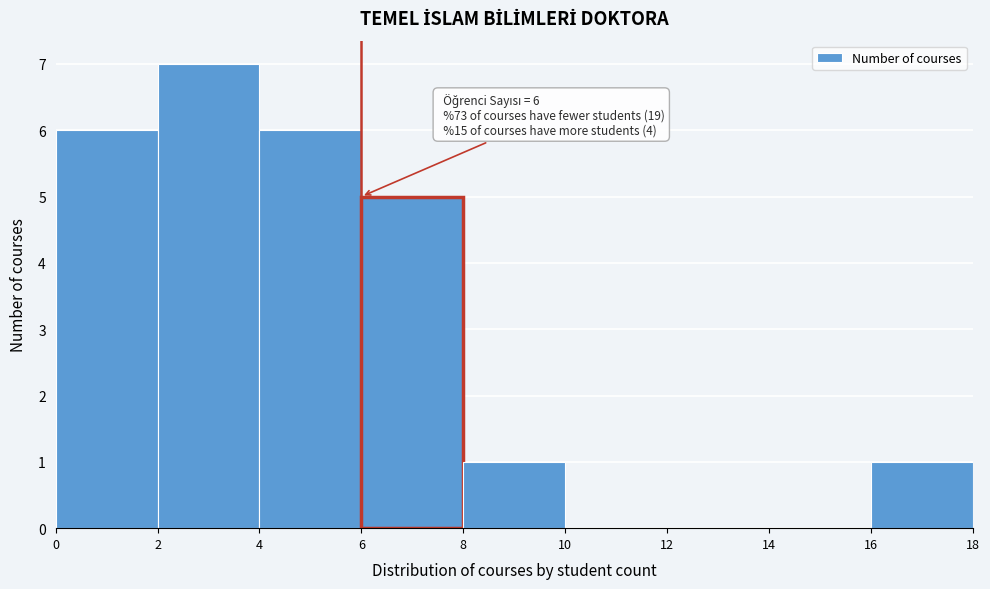

Over which range of the x-axis is the bar tallest?

2 to 4